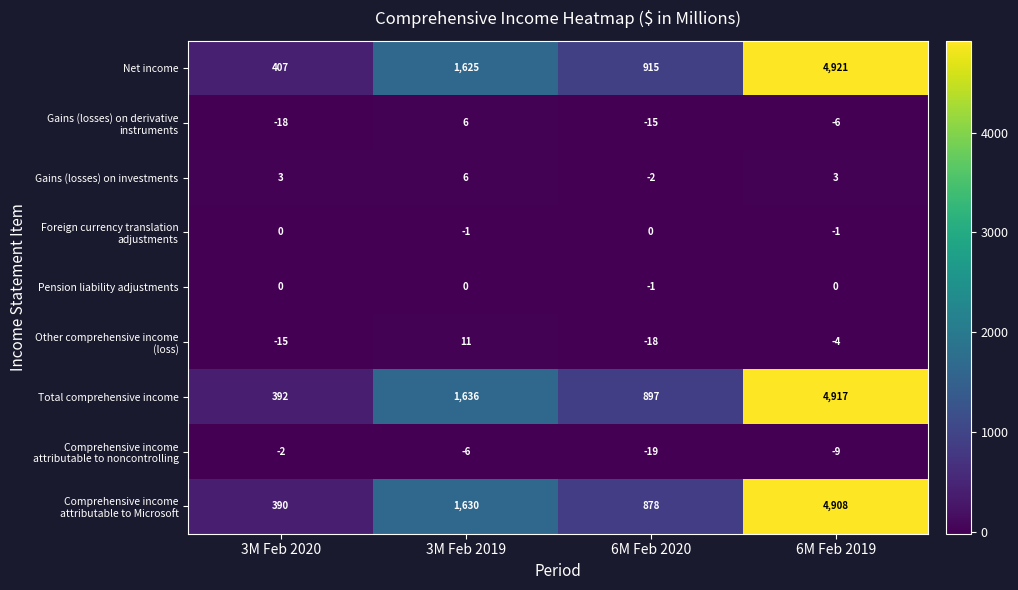

What is the sum of the Total comprehensive income values at 3M Feb 2019 and 3M Feb 2020?

2028